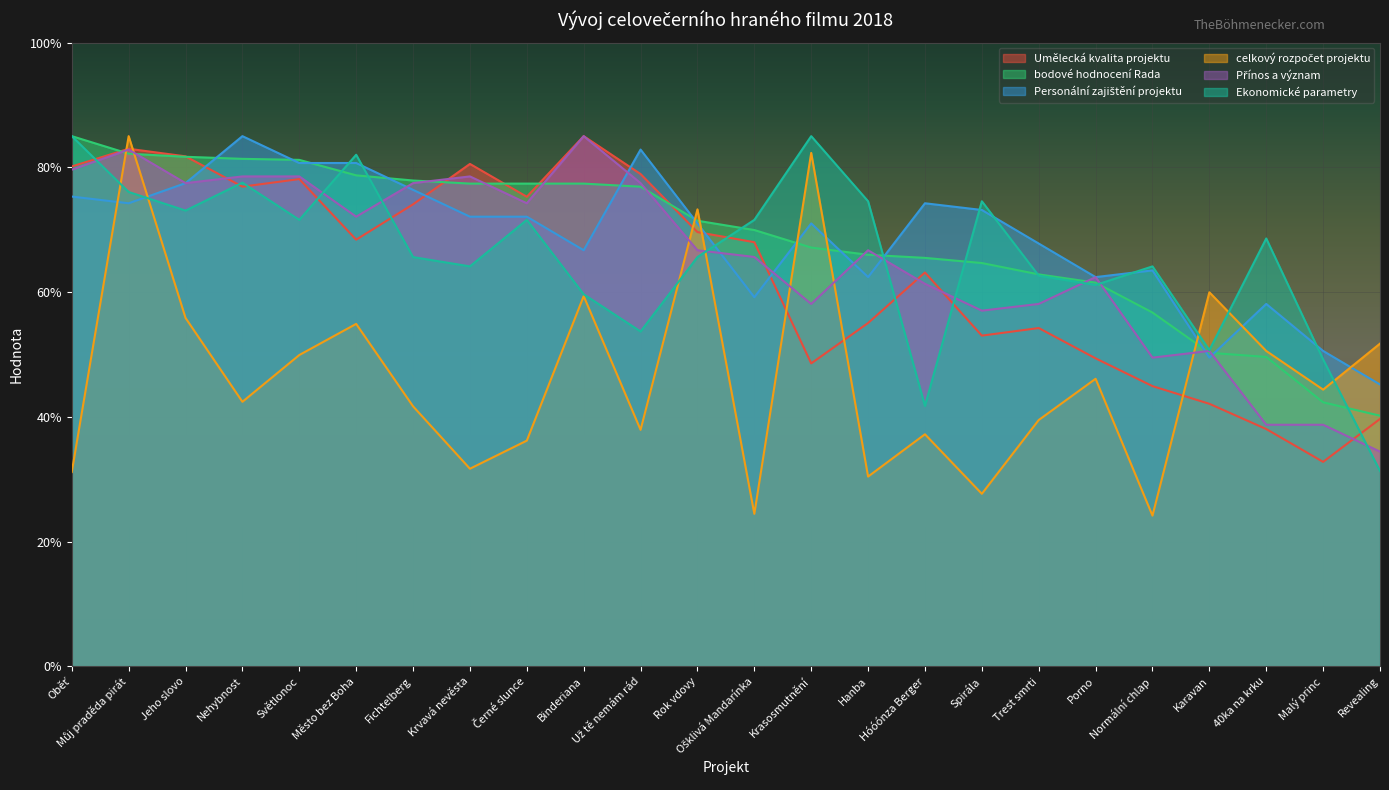

At which label does celkový rozpočet projektu reach its peak?

Můj praděda pirát